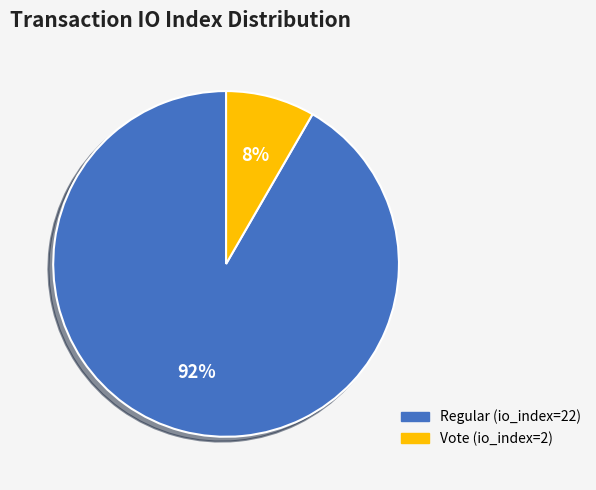

Which slice is the smallest?

Vote (io_index=2)